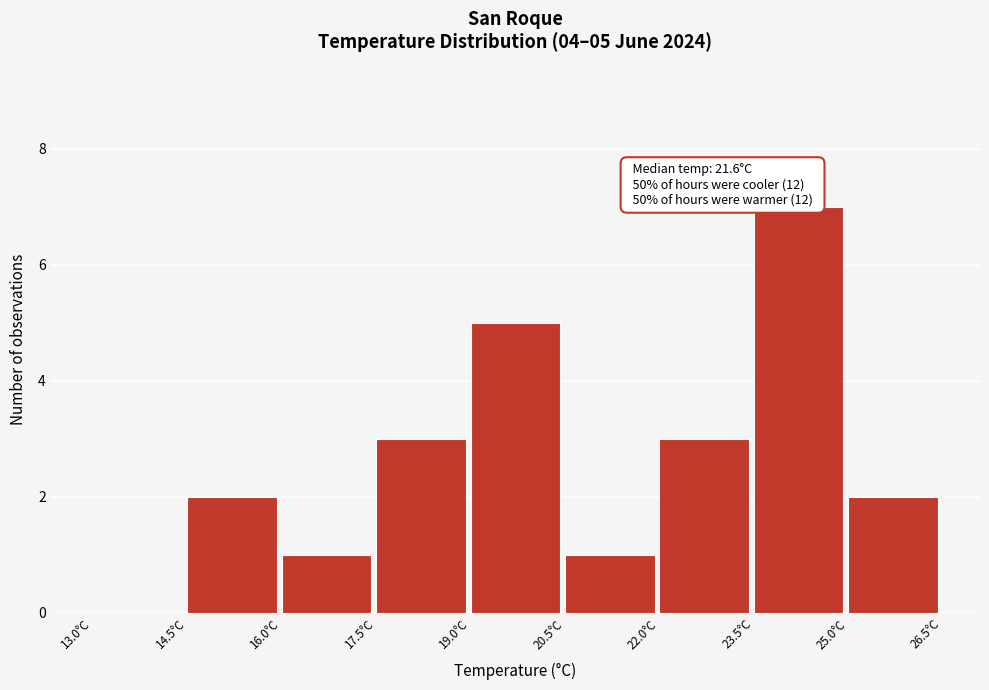

Which range on the x-axis has the tallest bar?

23.5 to 25.0